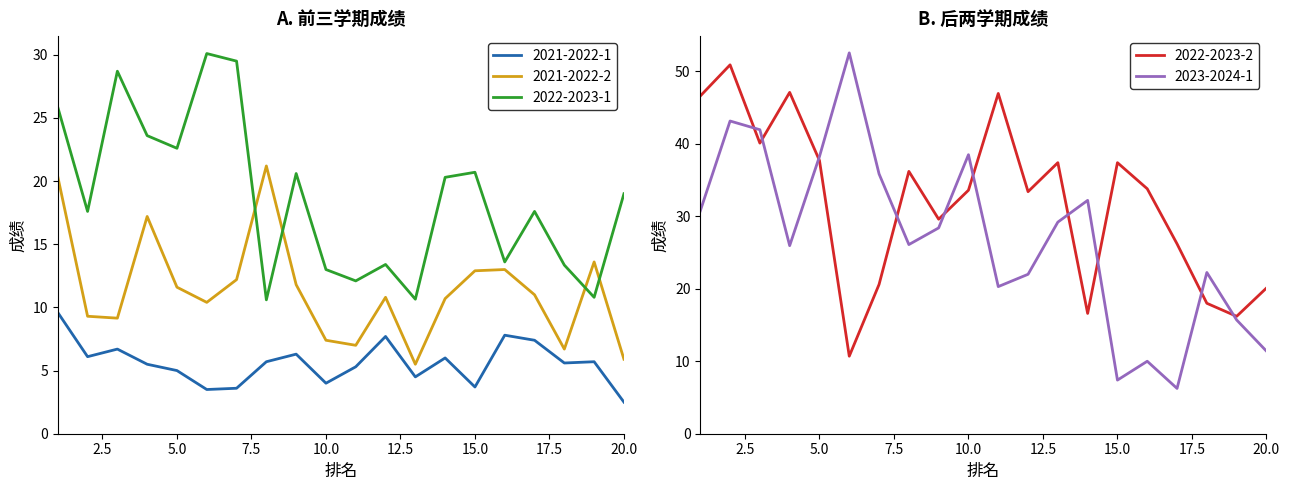

What is the total value across all series at 20?

58.9